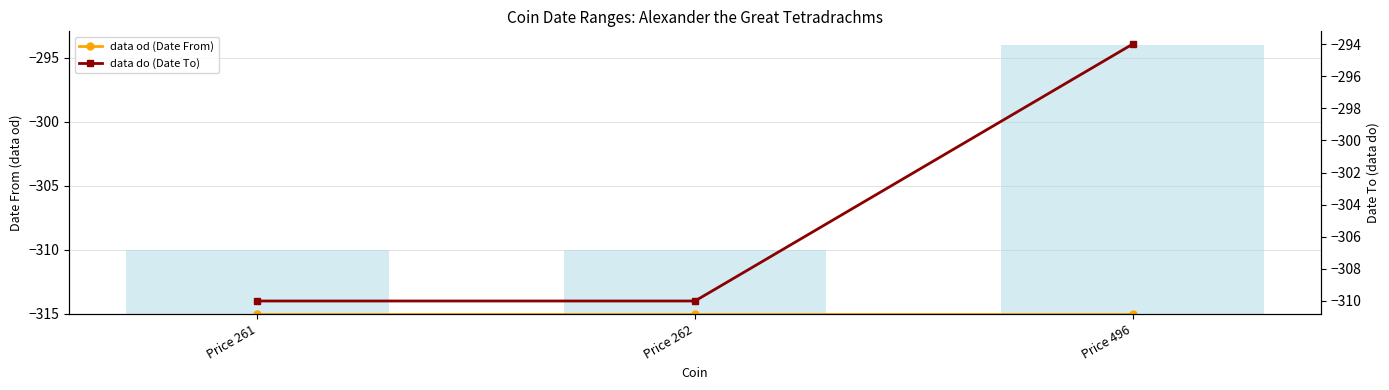

Reading right to left, list all the values displayed in this chart.

data od (Date From): -315	-315	-315
data do (Date To): -294	-310	-310